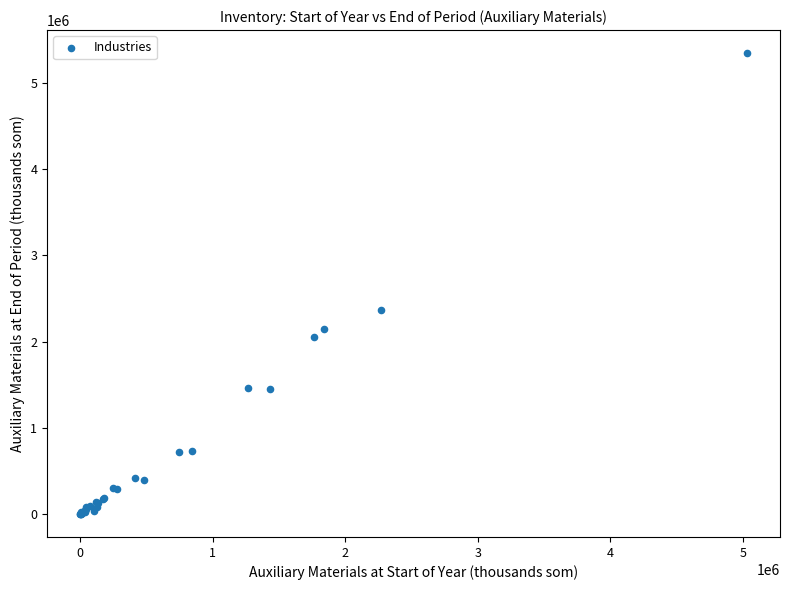

What Y value in the scatter plot is closest to 2671990?

2362495.1